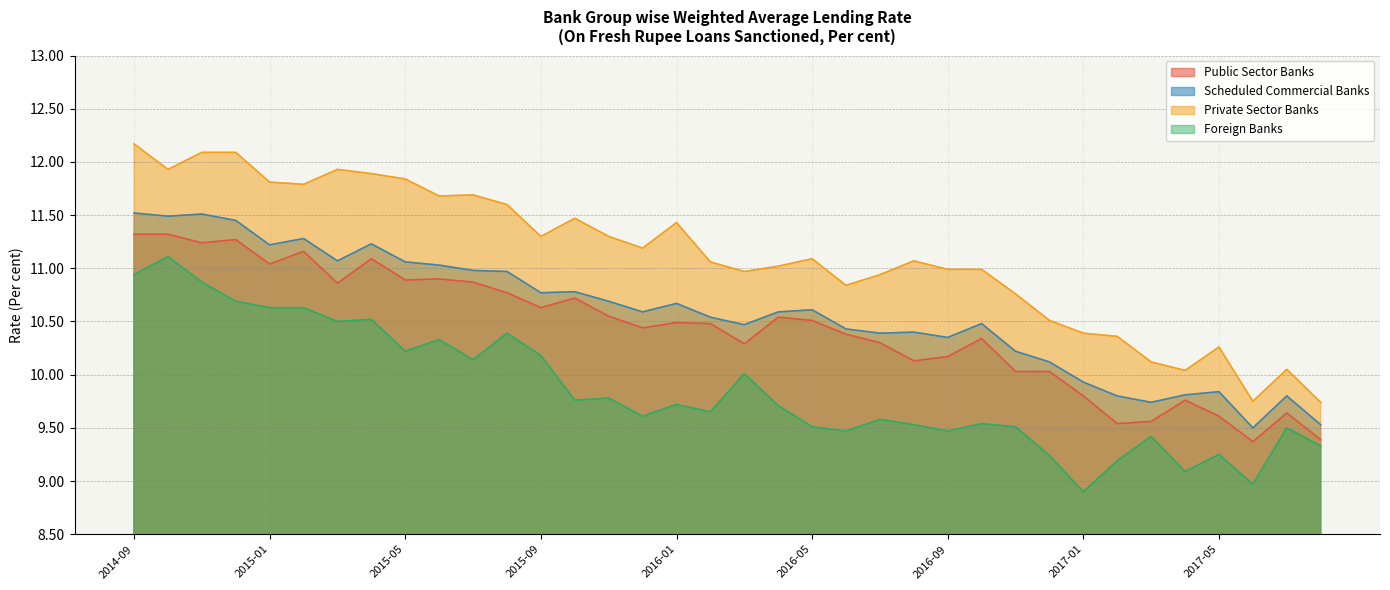

Between 2016-02 and 2017-05, which is larger?

2016-02